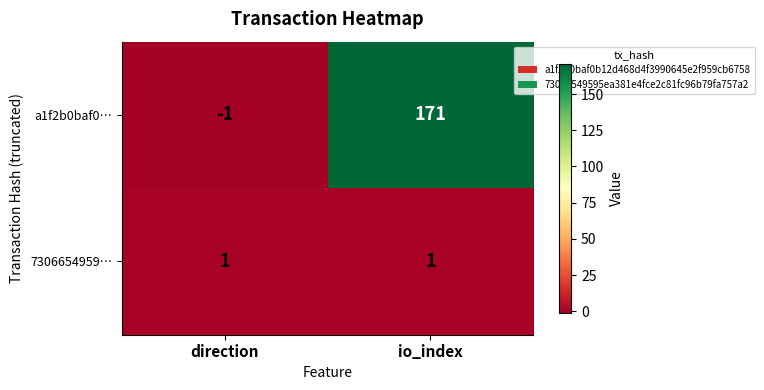

Rank the categories by a1f2b0baf0… value from highest to lowest.

io_index, direction